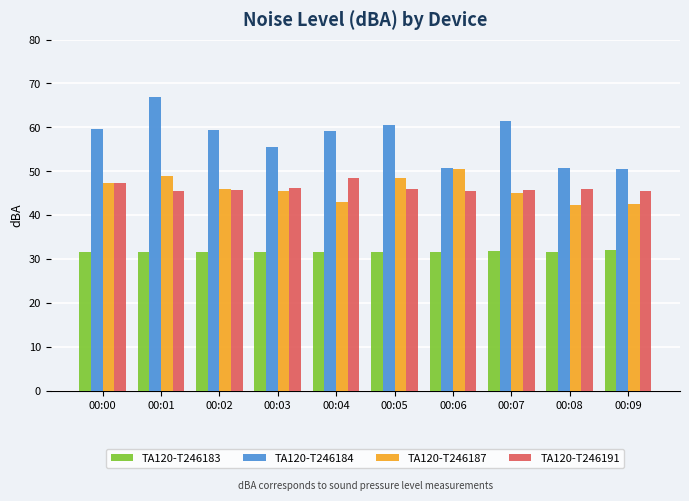

Where does the TA120-T246187 series first go above 46?

00:00